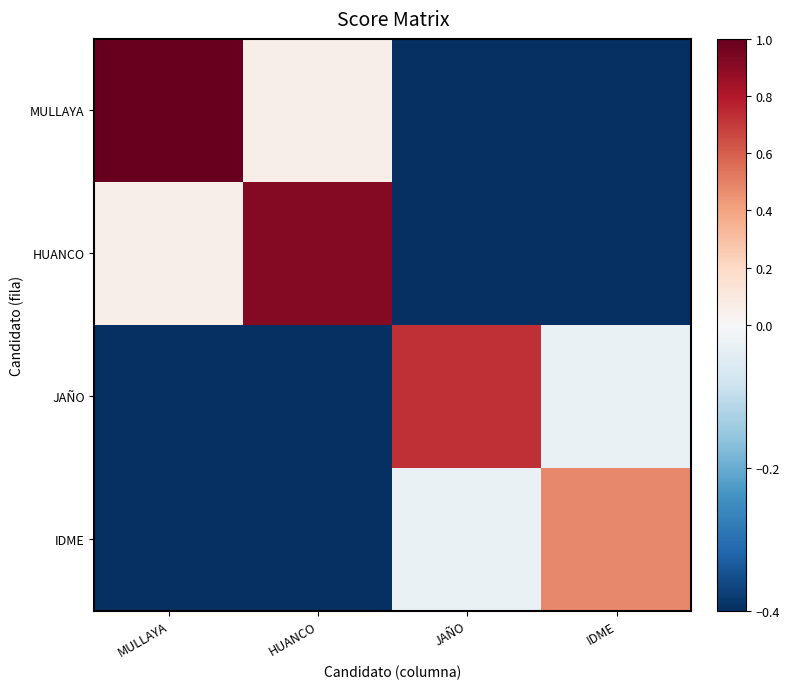

What is the spread (max minus min) of values at IDME?

0.9